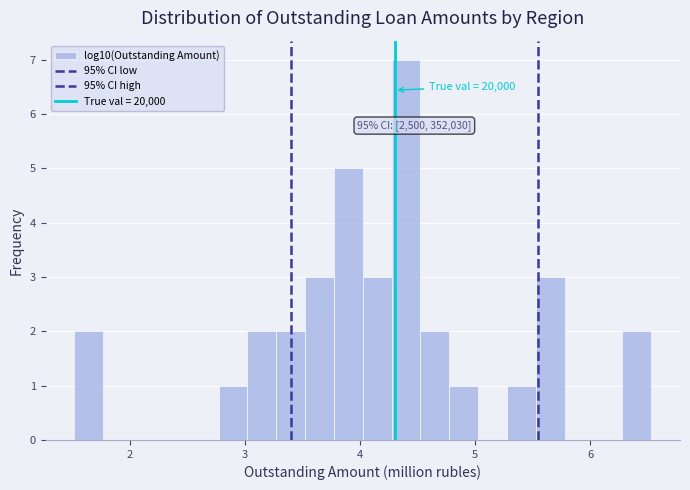

Around what value on the x-axis is the tallest bar? Give the approximate position of its centre, as read against the axis.

4.4